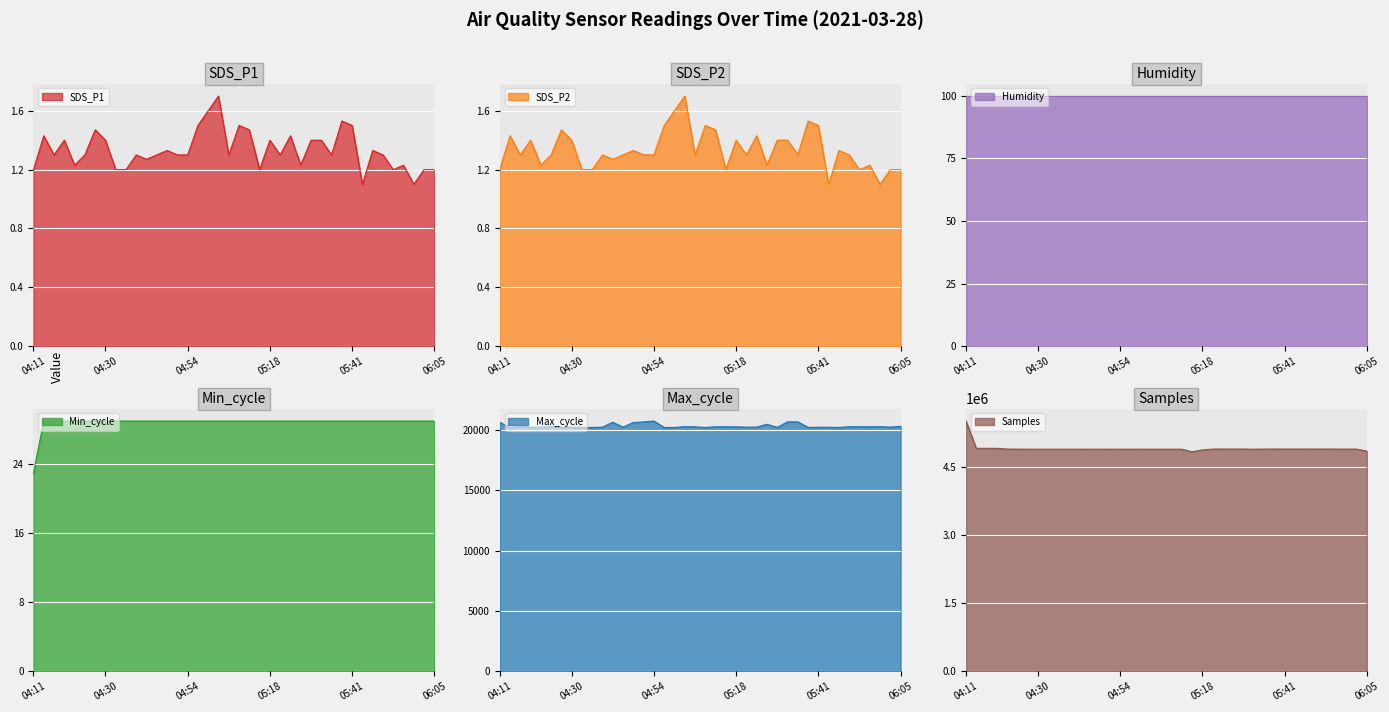

What is the label of the 31st point from the left?

05:38